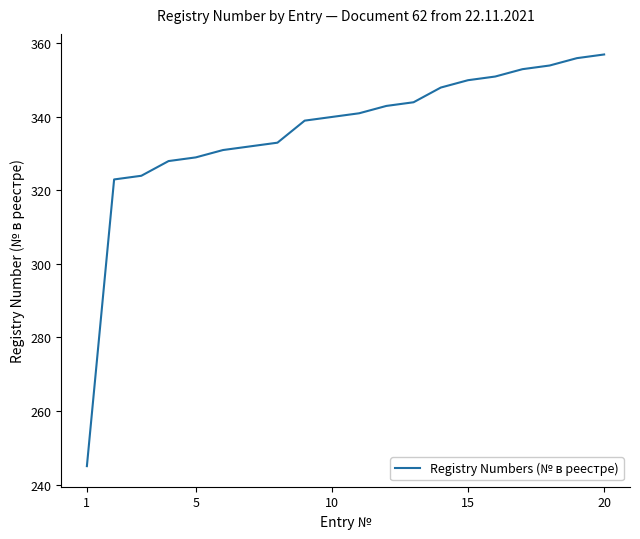

Reading left to right, what are all the values shown in this chart?

245	323	324	328	329	331	332	333	339	340	341	343	344	348	350	351	353	354	356	357